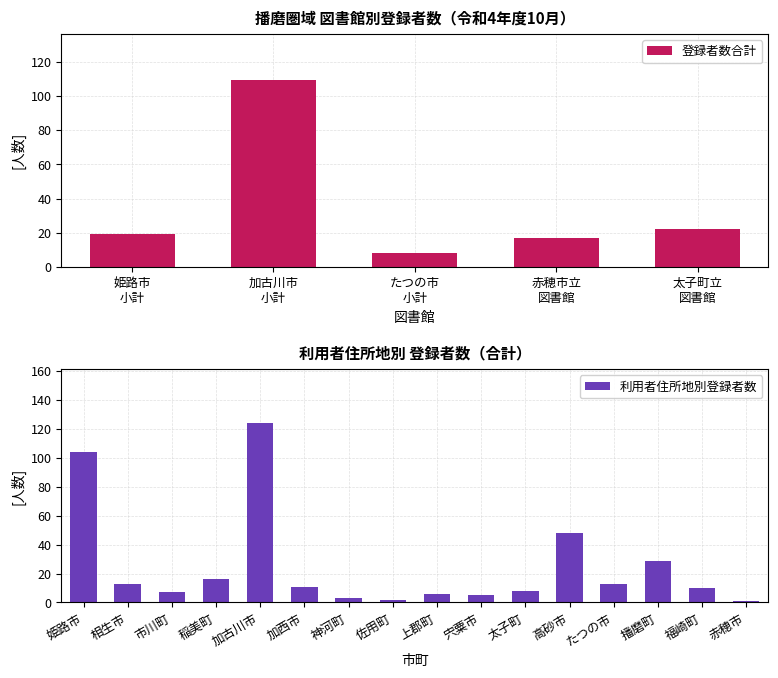

What position from the right is 赤穂市?

1